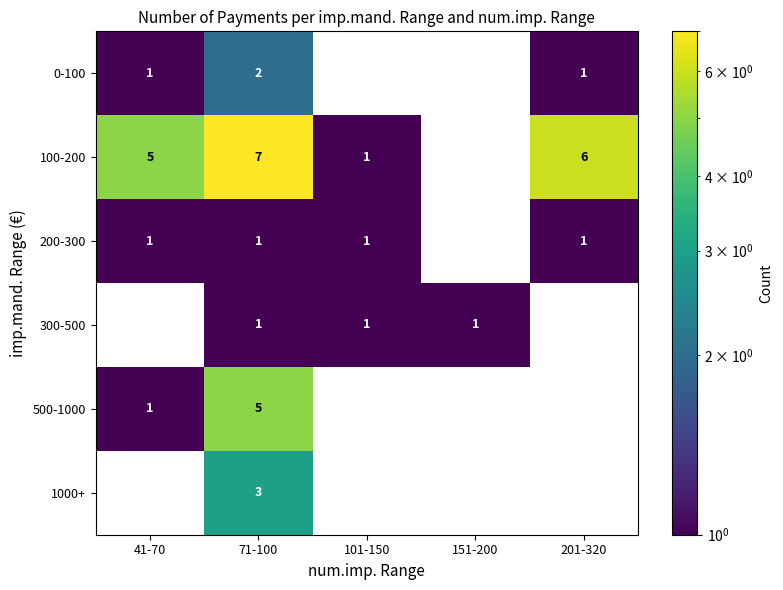

Which category has the lowest value across all series?

101-150